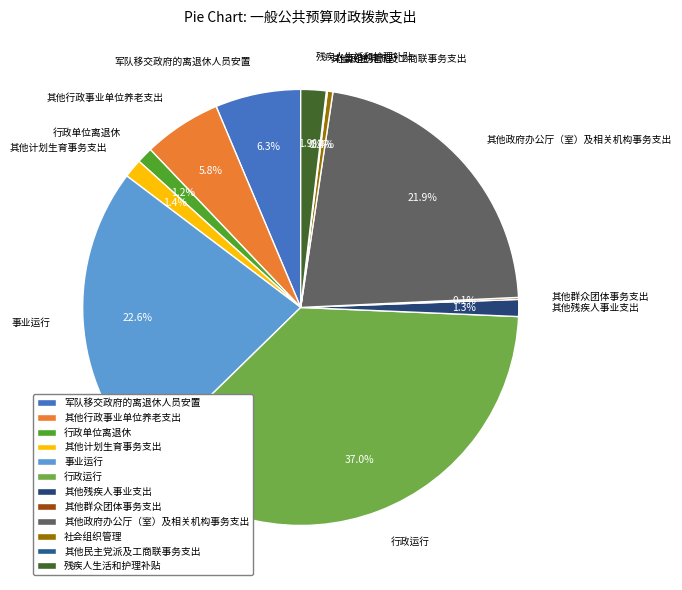

Do 军队移交政府的离退休人员安置 and 其他行政事业单位养老支出 together represent more than half of the pie?

No